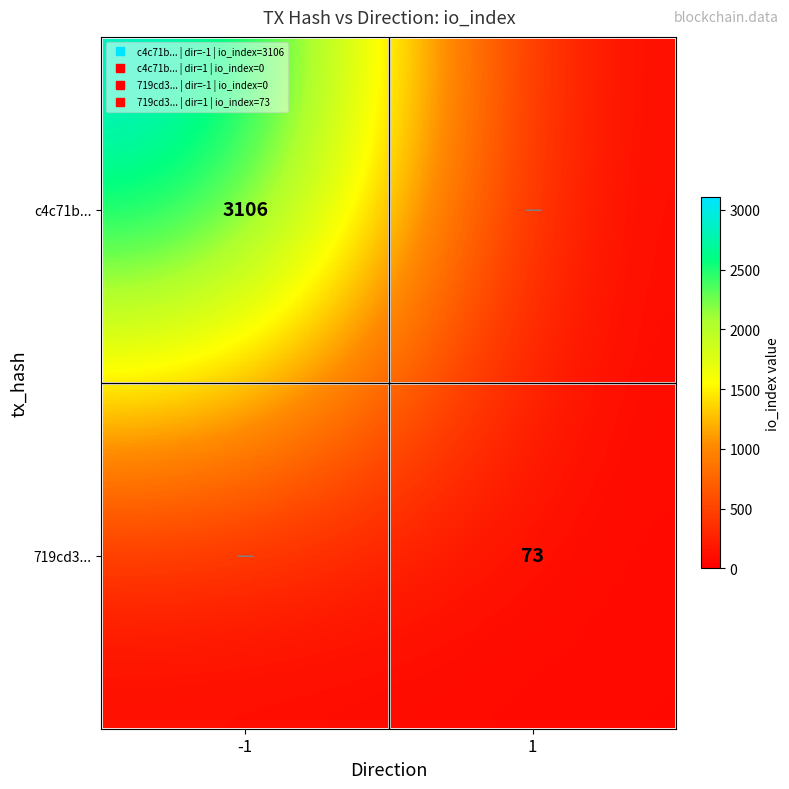

Rank the categories by 719cd3... value from highest to lowest.

1, -1